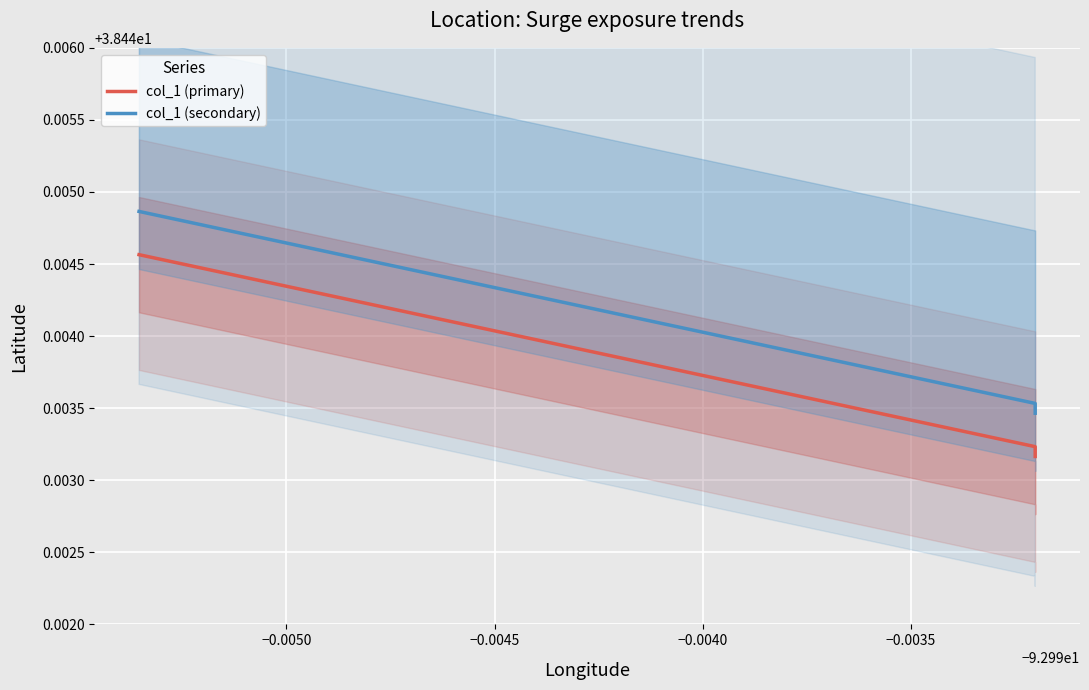

True or false: col_1 (secondary) and col_1 (primary) intersect in this chart.

False